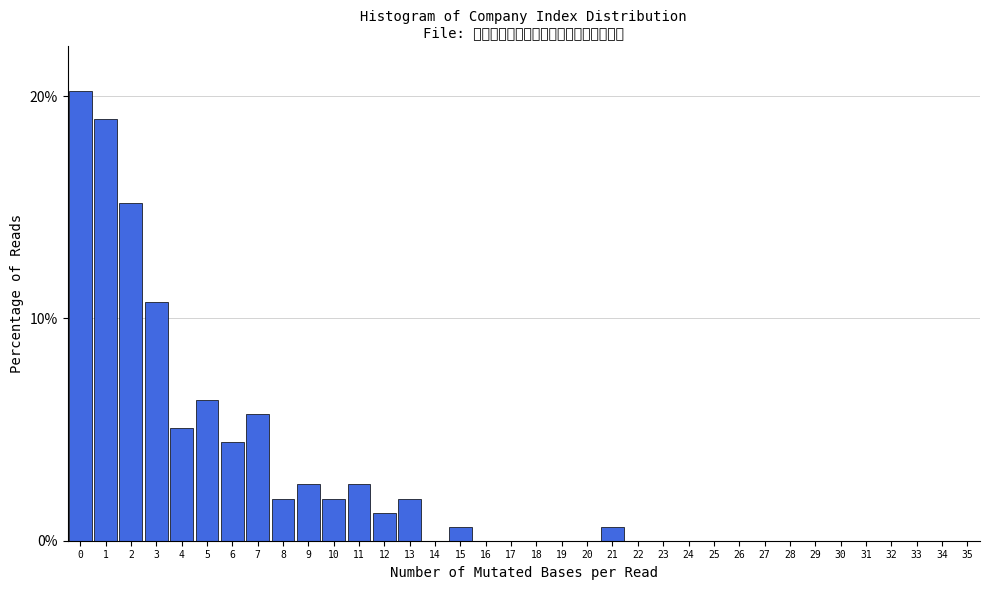

At which label is the value closest to 10?

3